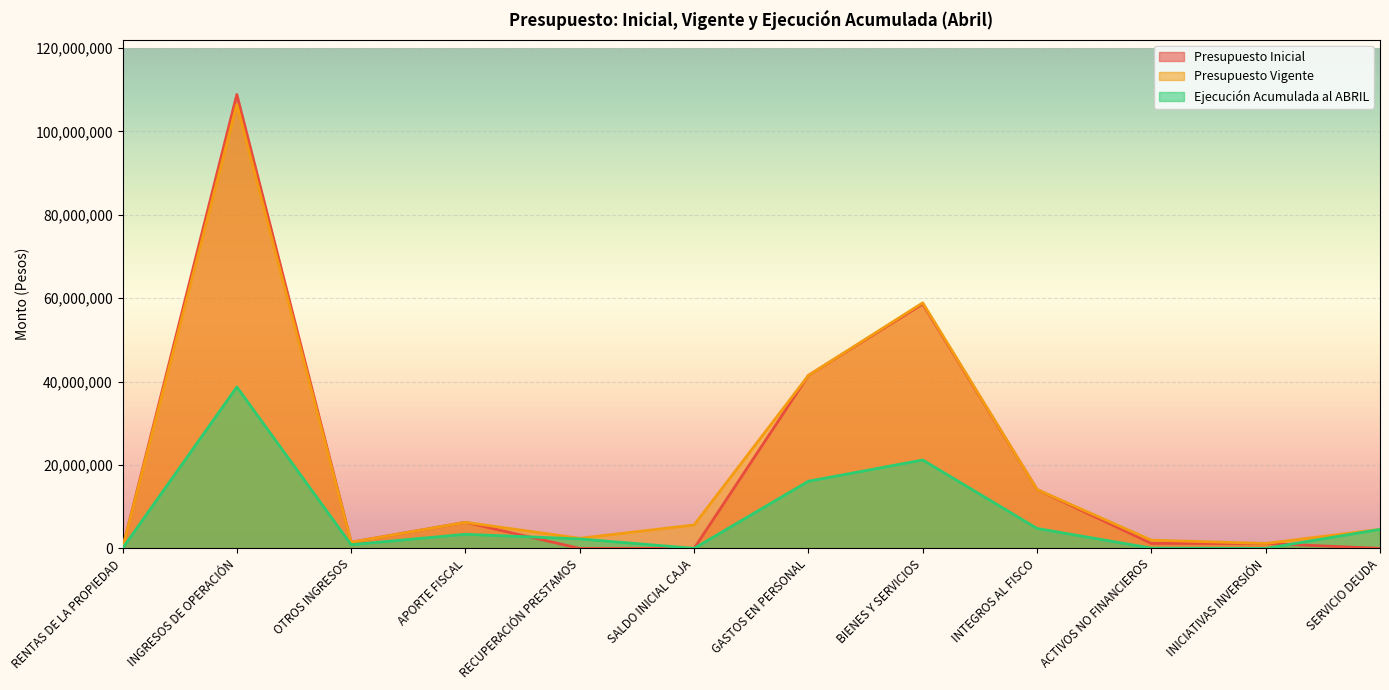

Reading left to right, extract all data points from this chart.

Presupuesto Inicial: RENTAS DE LA PROPIEDAD=16858	INGRESOS DE OPERACIÓN=108864626	OTROS INGRESOS=1471072	APORTE FISCAL=6252443	RECUPERACIÓN PRESTAMOS=0	SALDO INICIAL CAJA=0	GASTOS EN PERSONAL=41486510	BIENES Y SERVICIOS=58625422	INTEGROS AL FISCO=14112070	ACTIVOS NO FINANCIEROS=1192665	INICIATIVAS INVERSIÓN=1188332	SERVICIO DEUDA=0
Presupuesto Vigente: RENTAS DE LA PROPIEDAD=16858	INGRESOS DE OPERACIÓN=106441318	OTROS INGRESOS=1471072	APORTE FISCAL=6252443	RECUPERACIÓN PRESTAMOS=2423308	SALDO INICIAL CAJA=5616139	GASTOS EN PERSONAL=41486510	BIENES Y SERVICIOS=58900806	INTEGROS AL FISCO=14112070	ACTIVOS NO FINANCIEROS=1976213	INICIATIVAS INVERSIÓN=1188332	SERVICIO DEUDA=4557207
Ejecución Acumulada al ABRIL: RENTAS DE LA PROPIEDAD=4028	INGRESOS DE OPERACIÓN=38723400	OTROS INGRESOS=887673	APORTE FISCAL=3383750	RECUPERACIÓN PRESTAMOS=2271180	SALDO INICIAL CAJA=0	GASTOS EN PERSONAL=16109118	BIENES Y SERVICIOS=21203692	INTEGROS AL FISCO=4786003	ACTIVOS NO FINANCIEROS=65344	INICIATIVAS INVERSIÓN=0	SERVICIO DEUDA=4550534